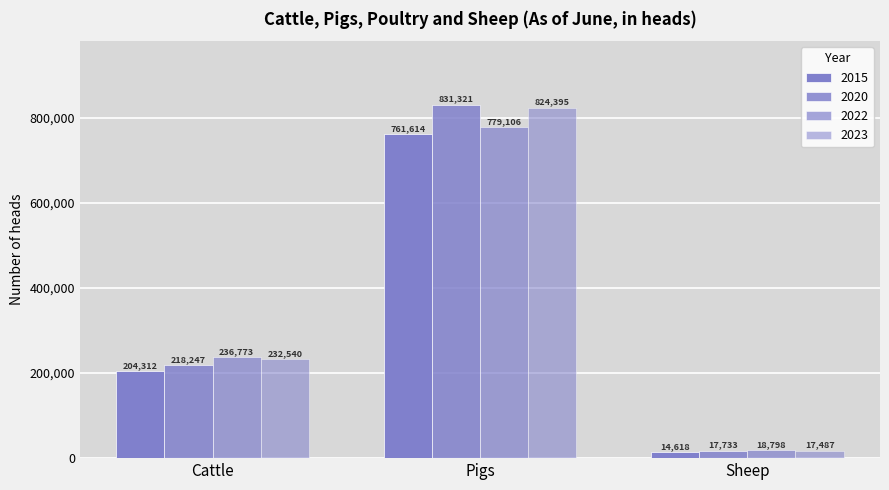

Are the bars horizontal?

No